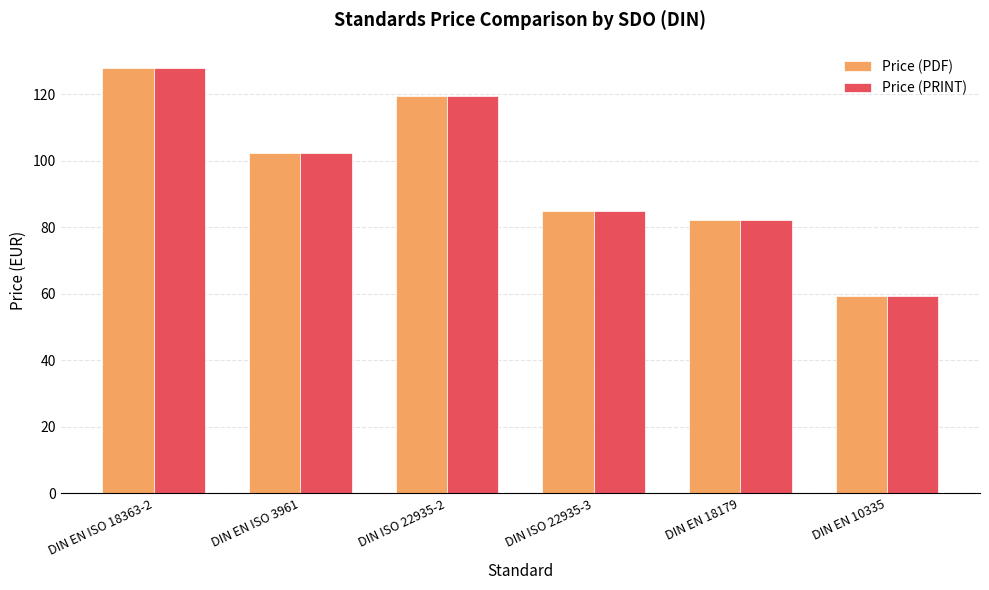

What is the minimum value for Price (PRINT)?

59.4